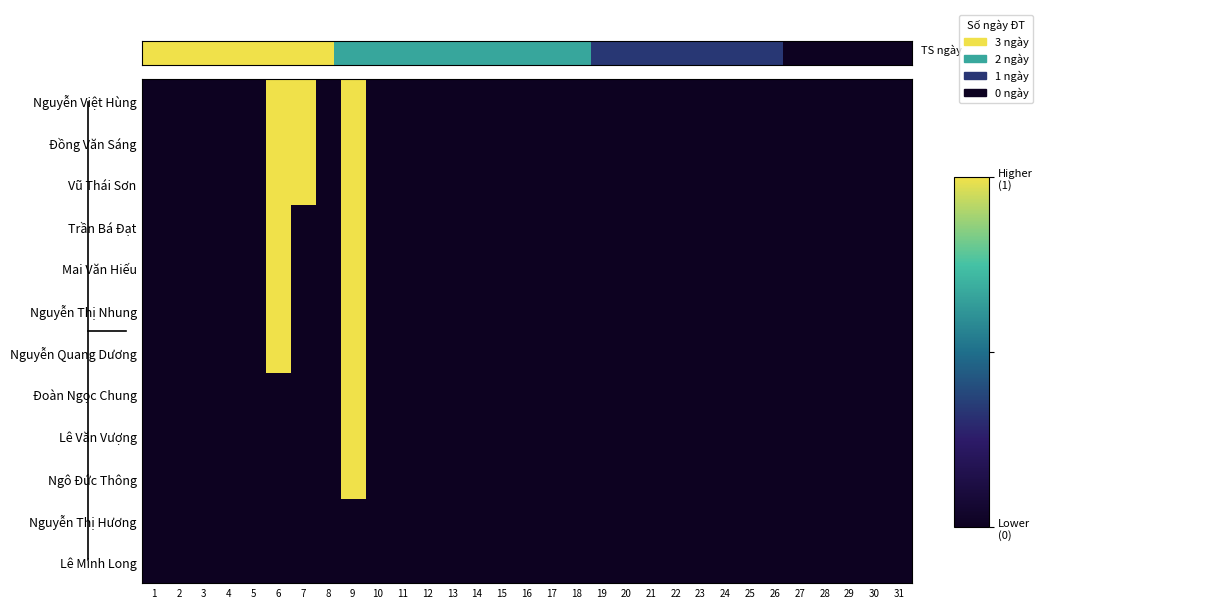

At which label does Vũ Thái Sơn reach its minimum?

1